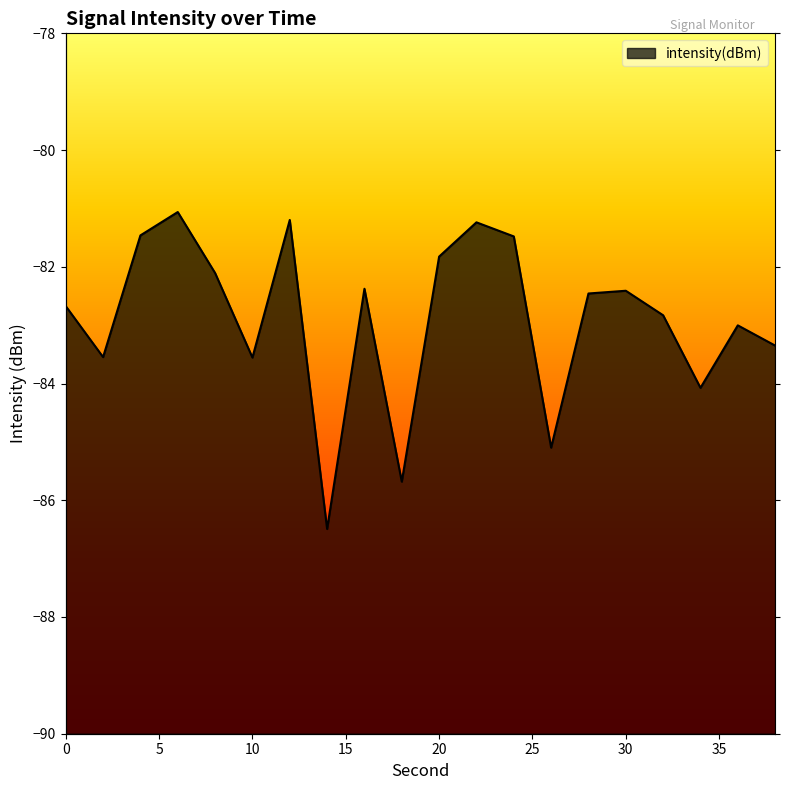

At which label is the value closest to -83?

36